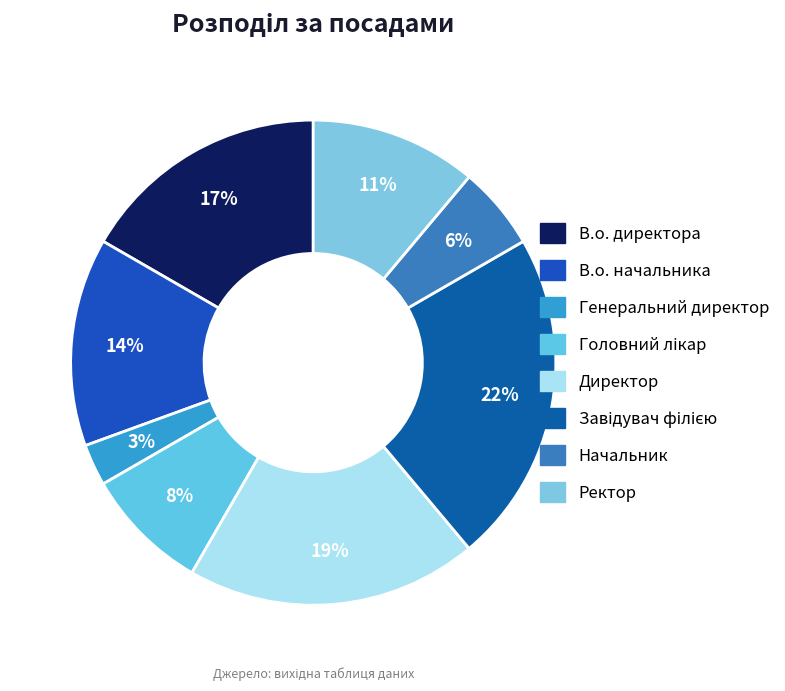

Which category has the smallest portion of the pie?

Генеральний директор